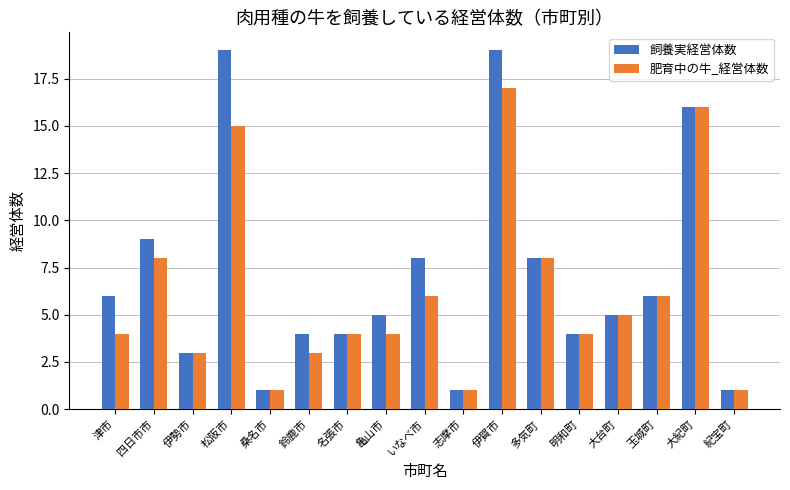

What is the label of the 11th bar from the right?

名張市